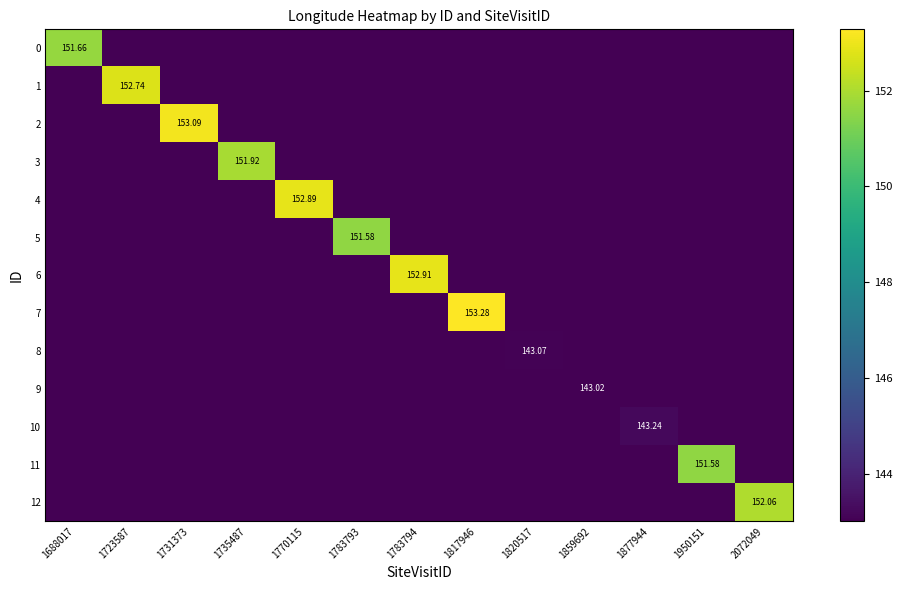

Rank the series by their maximum value, from lowest to highest.

9, 8, 10, 11, 5, 0, 3, 12, 1, 4, 6, 2, 7